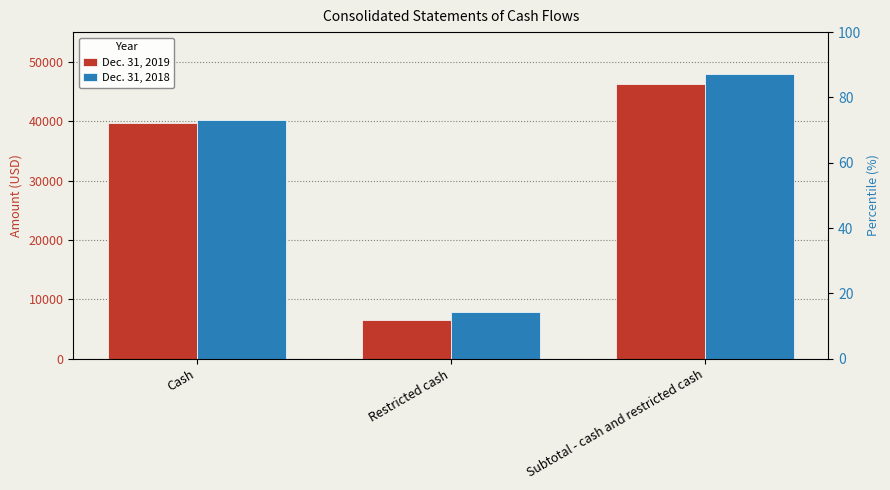

Is it true that Dec. 31, 2019 equals 6534 at Restricted cash?

True